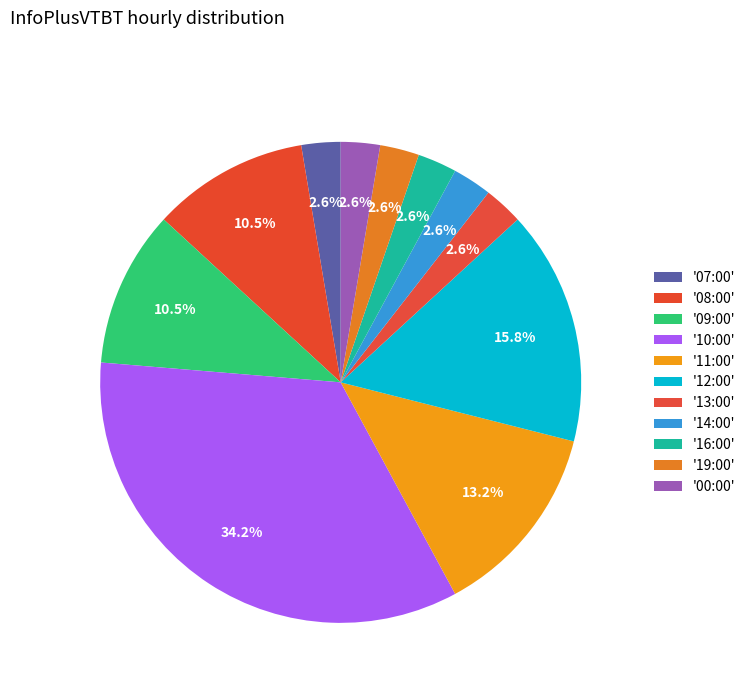

To the nearest percent, what is the average slice percentage?

9%